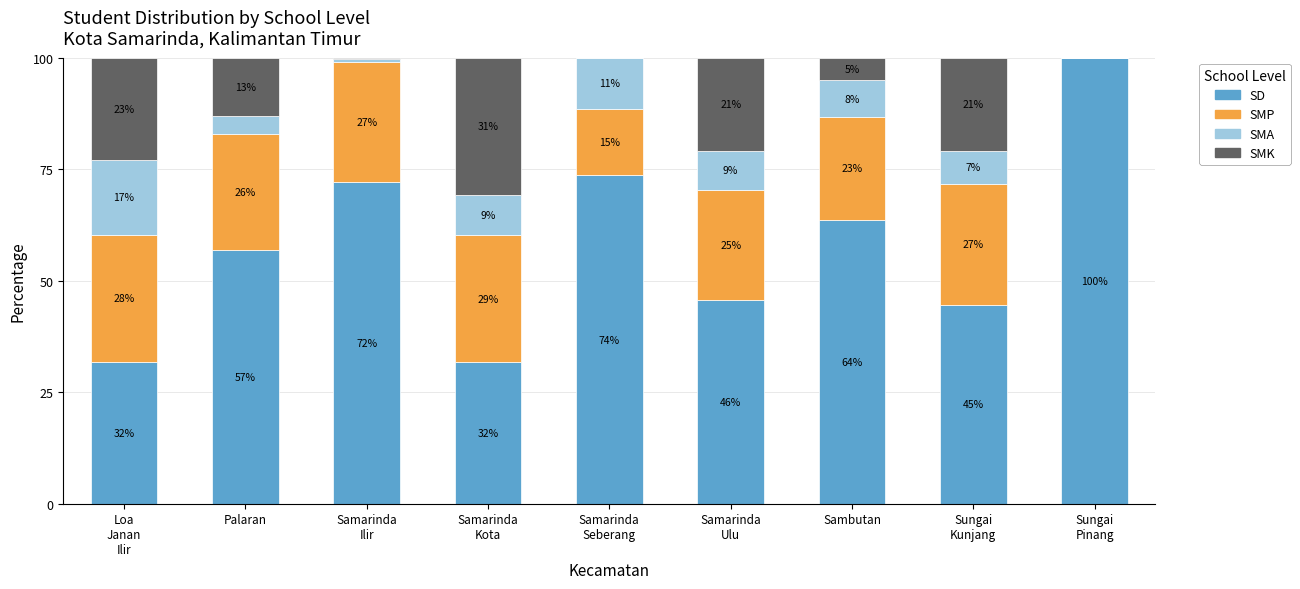

Which series has the widest spread of values?

SD